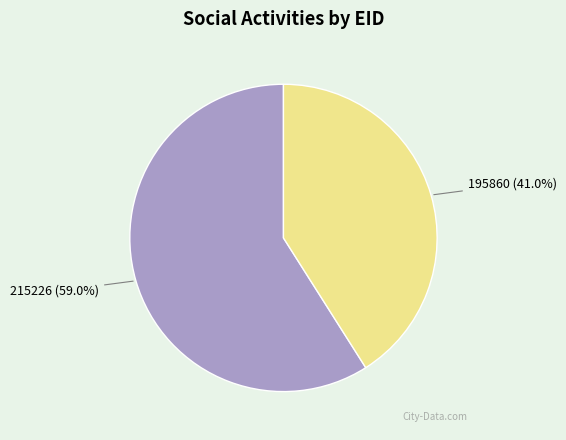

Which slice is the smallest?

195860